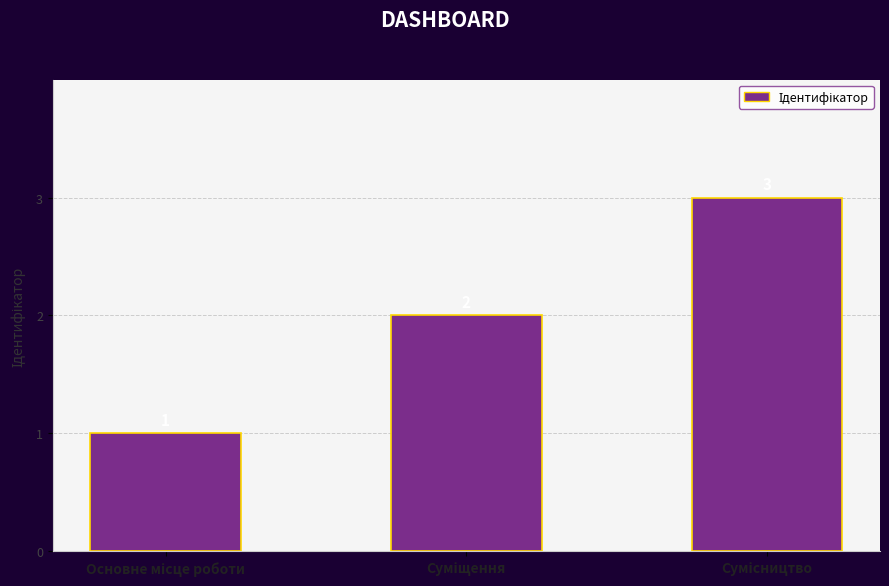

What is the sum of all values?

6